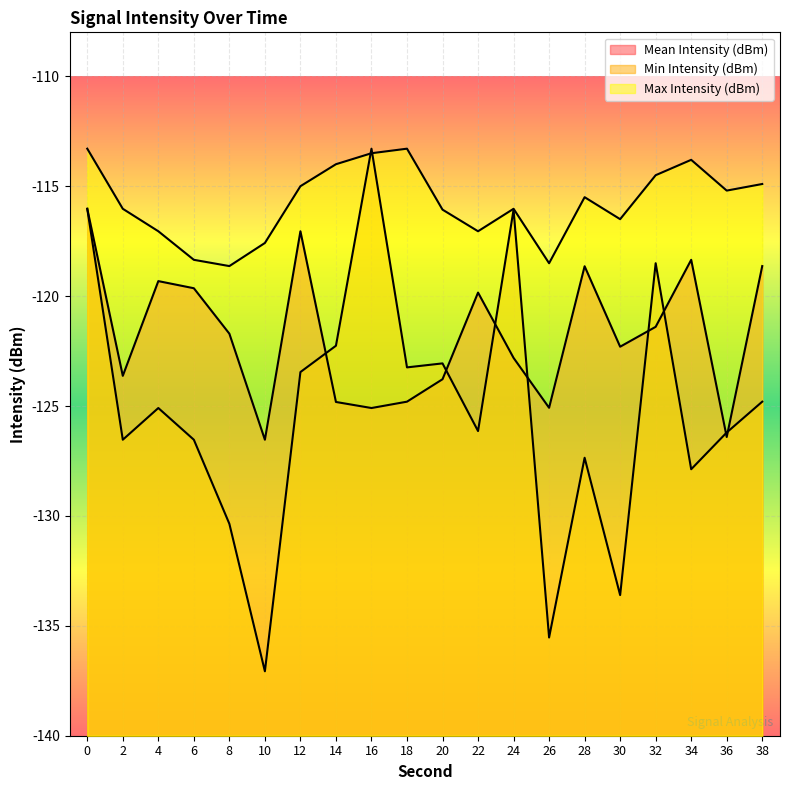

How many times do Min Intensity (dBm) and Max Intensity (dBm) cross each other?

2